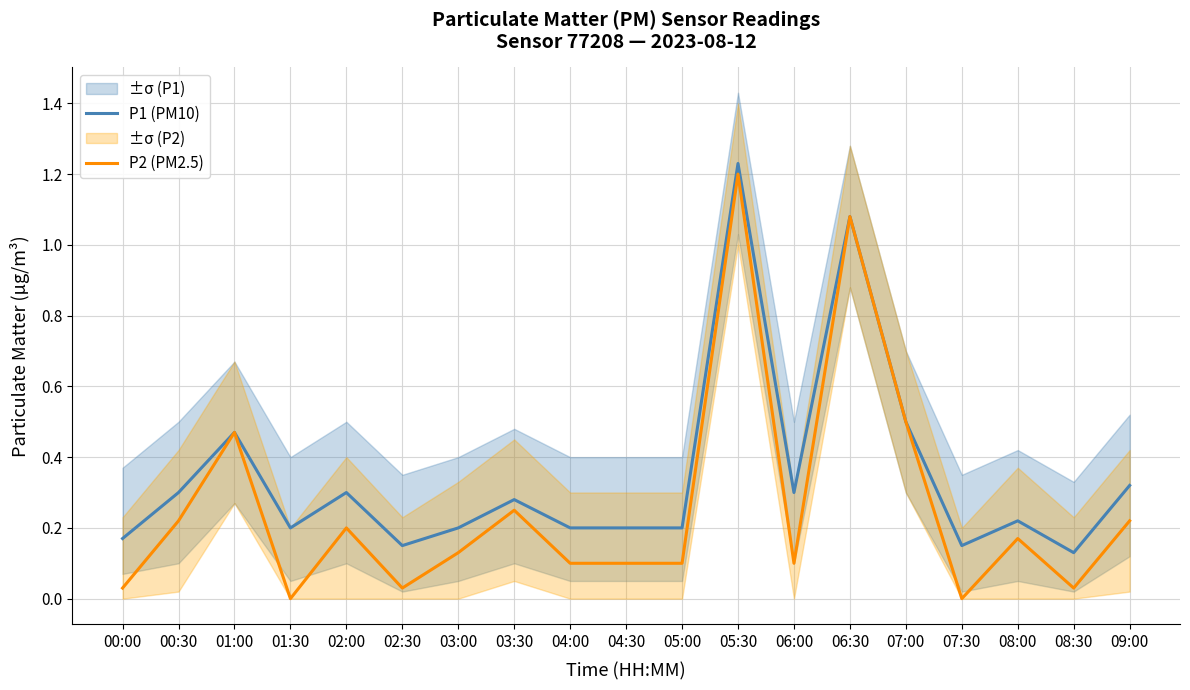

What are all the series names shown in the legend?

P1 (PM10), P2 (PM2.5)